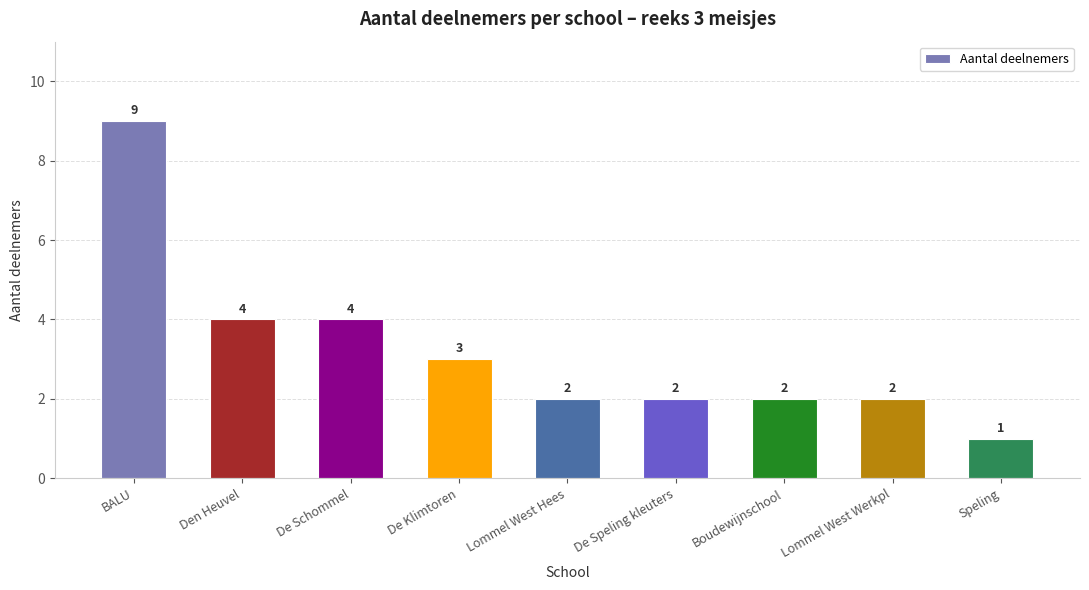

What is the sum of the values at De Klimtoren and De Speling kleuters?

5